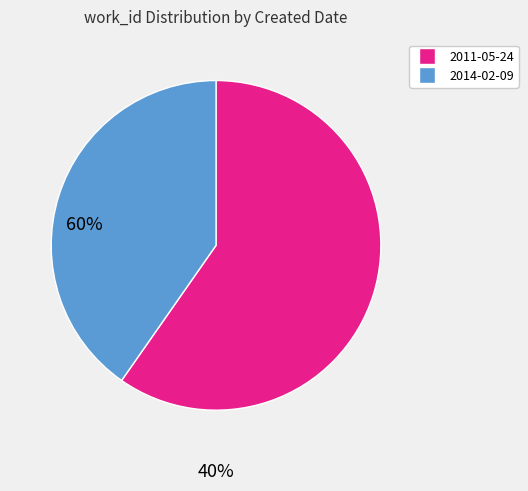

Is the sum of 2011-05-24 and 2014-02-09 greater than half?

Yes